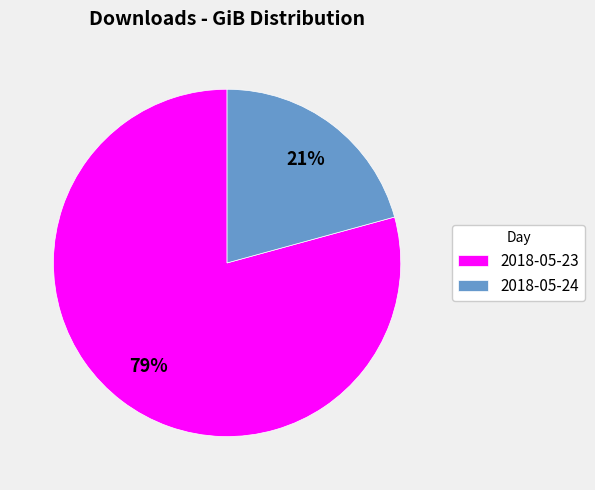

To the nearest percent, what is the average slice percentage?

50%